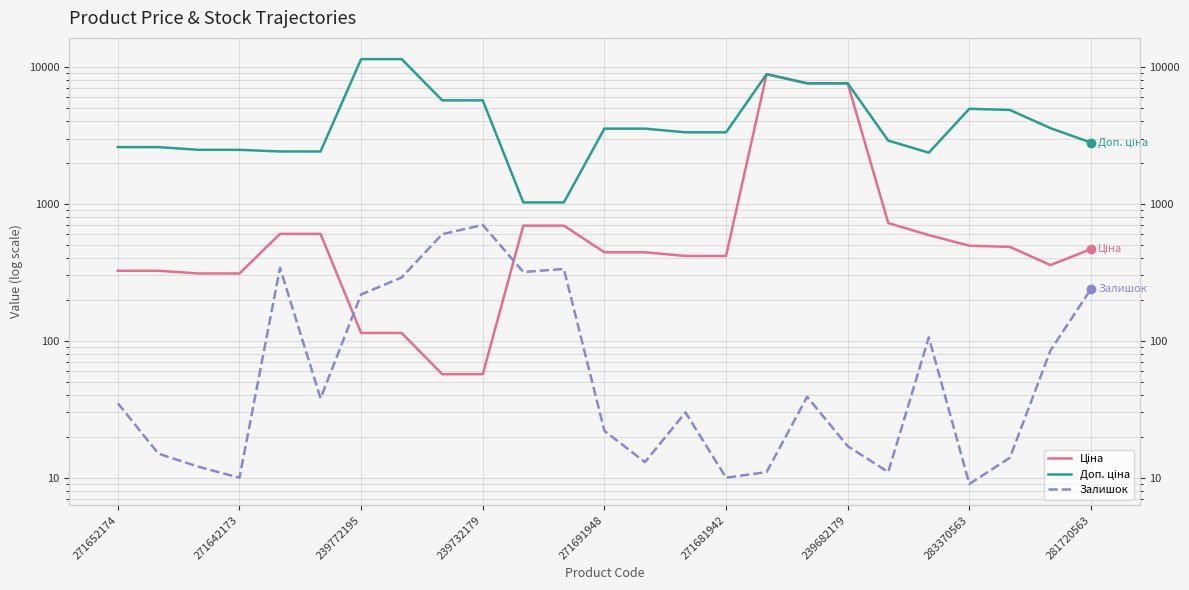

What is the maximum value shown in the chart?

11410.0